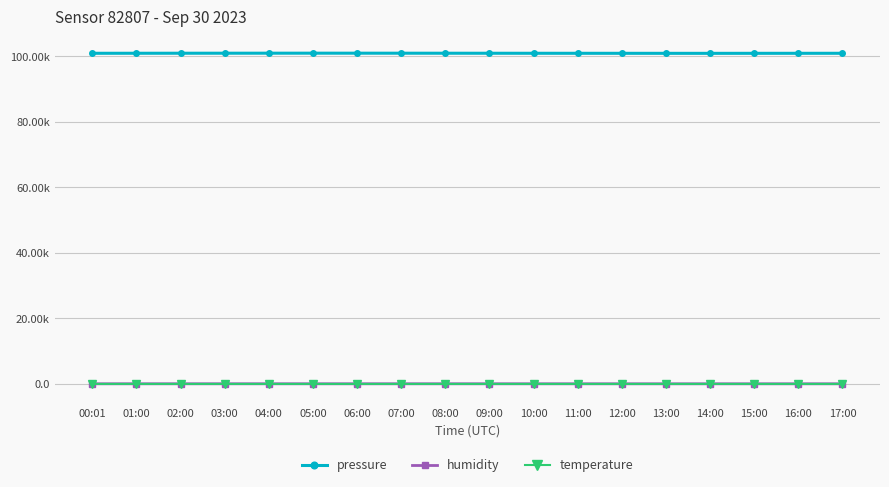

Reading right to left, list all the values displayed in this chart.

pressure: 17:00=100928.0	16:00=100922.0	15:00=100918.0	14:00=100910.0	13:00=100915.0	12:00=100920.0	11:00=100925.0	10:00=100930.0	09:00=100938.0	08:00=100945.0	07:00=100952.0	06:00=100958.0	05:00=100960.0	04:00=100956.3	03:00=100950.9	02:00=100943.0	01:00=100935.6	00:01=100926.6
humidity: 17:00=54.4	16:00=54.5	15:00=54.4	14:00=53.5	13:00=54.0	12:00=55.0	11:00=56.0	10:00=57.0	09:00=58.7	08:00=59.6	07:00=59.4	06:00=59.2	05:00=59.9	04:00=60.5	03:00=60.0	02:00=59.9	01:00=60.1	00:01=54.9
temperature: 17:00=19.8	16:00=19.7	15:00=19.9	14:00=19.4	13:00=19.2	12:00=19.0	11:00=18.7	10:00=18.5	09:00=18.7	08:00=18.8	07:00=18.9	06:00=18.9	05:00=18.8	04:00=18.7	03:00=18.7	02:00=18.8	01:00=18.9	00:01=19.8